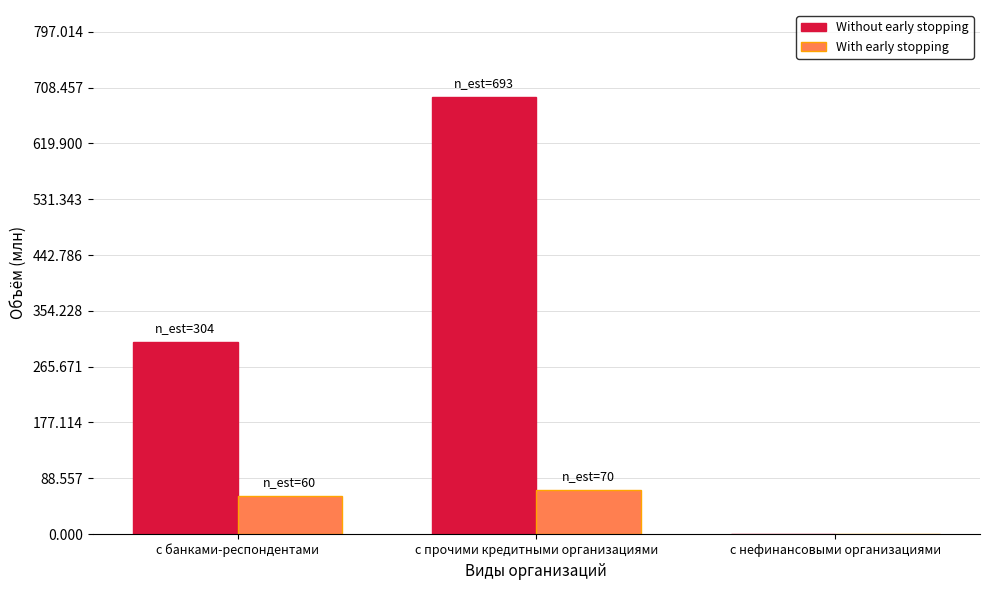

What is the greatest value displayed?

693.1